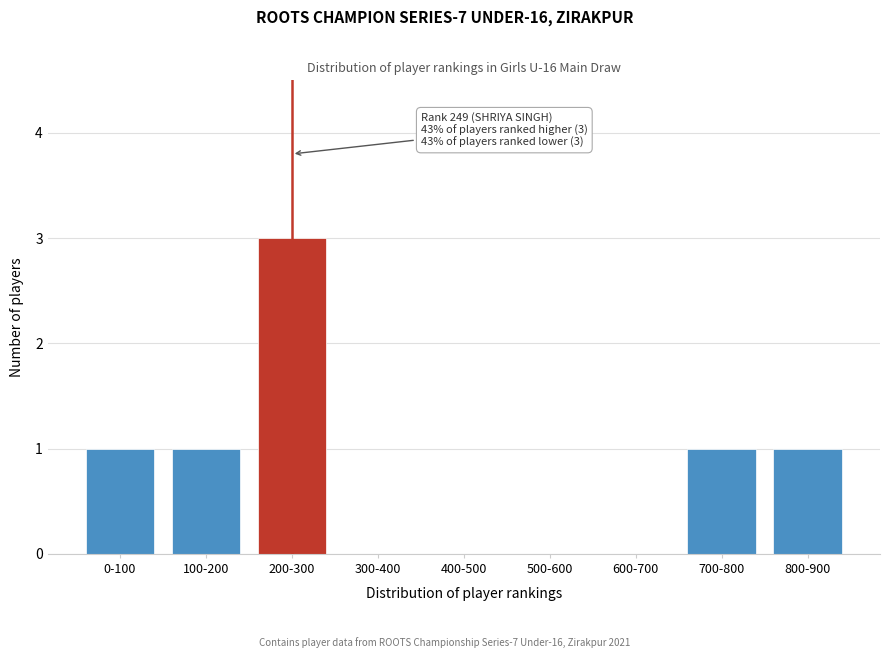

Reading left to right, transcribe all the data shown in this chart.

0-100=1	100-200=1	200-300=3	300-400=0	400-500=0	500-600=0	600-700=0	700-800=1	800-900=1